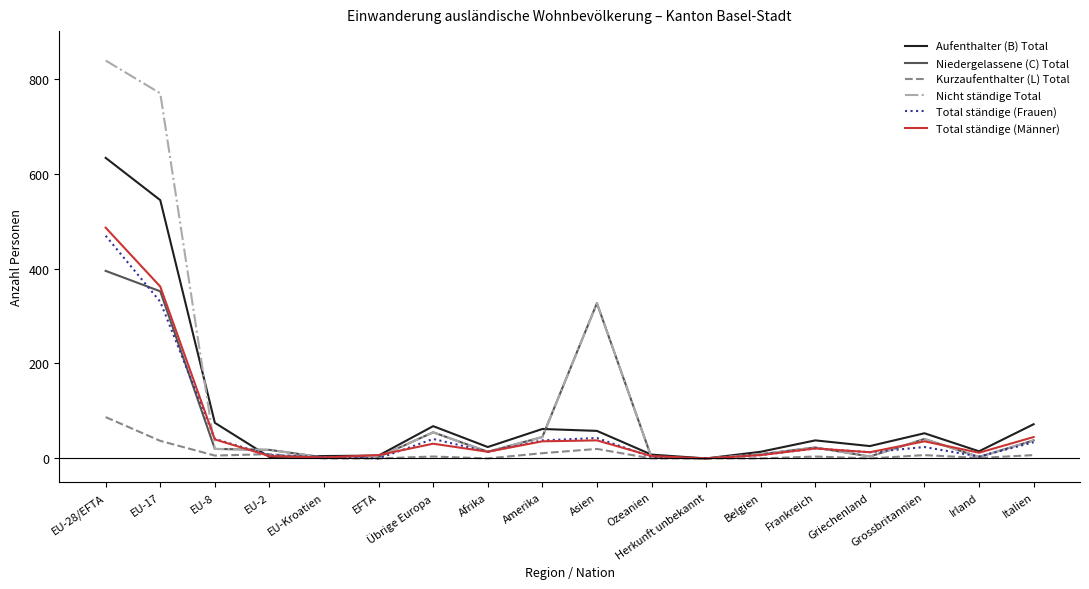

True or false: Niedergelassene (C) Total has a value of 155 at Asien.

False